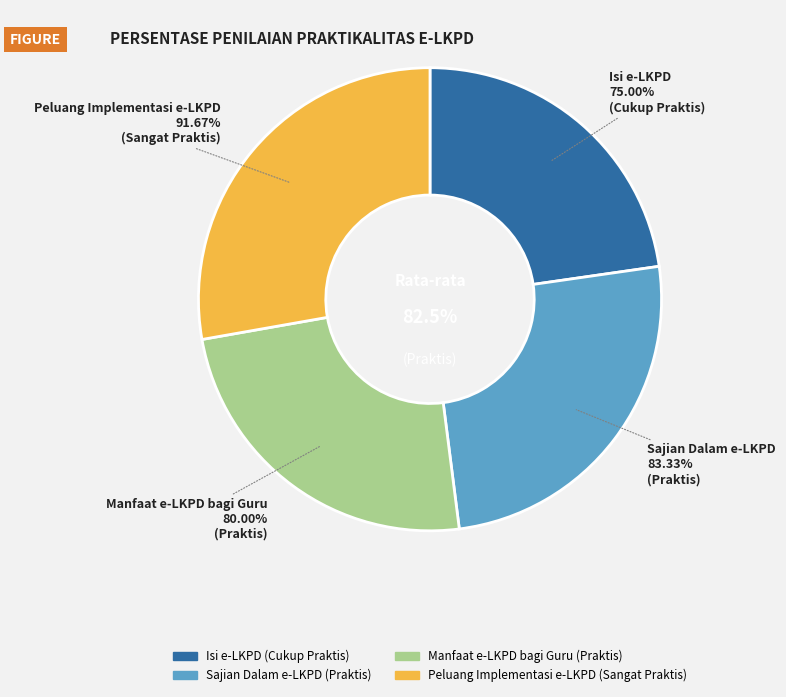

Rank the categories by value from lowest to highest.

Isi e-LKPD, Manfaat e-LKPD bagi Guru, Sajian Dalam e-LKPD, Peluang Implementasi e-LKPD